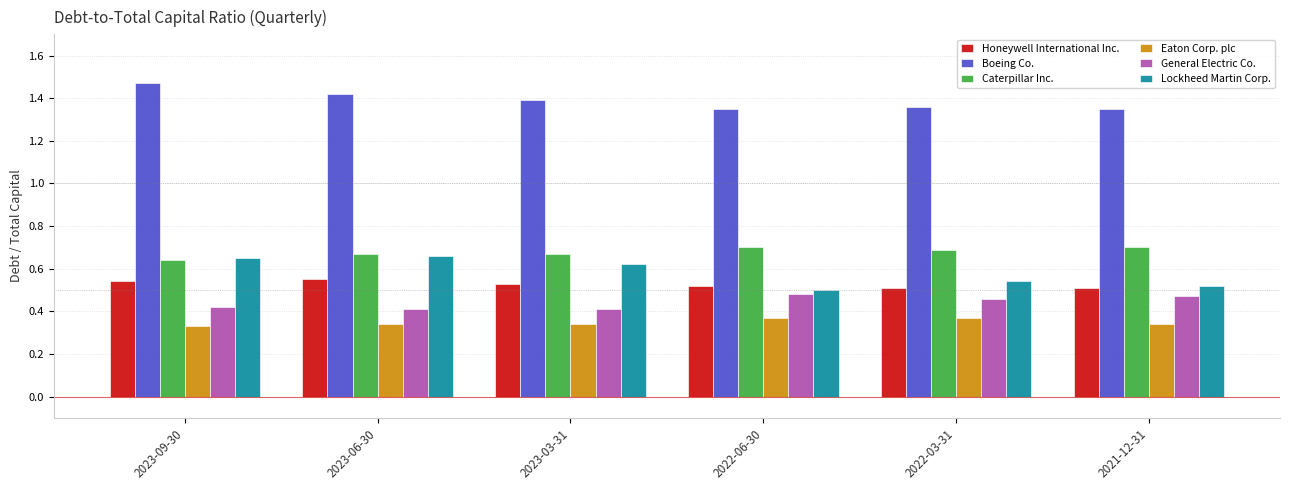

How many categories are shown in the chart?

6